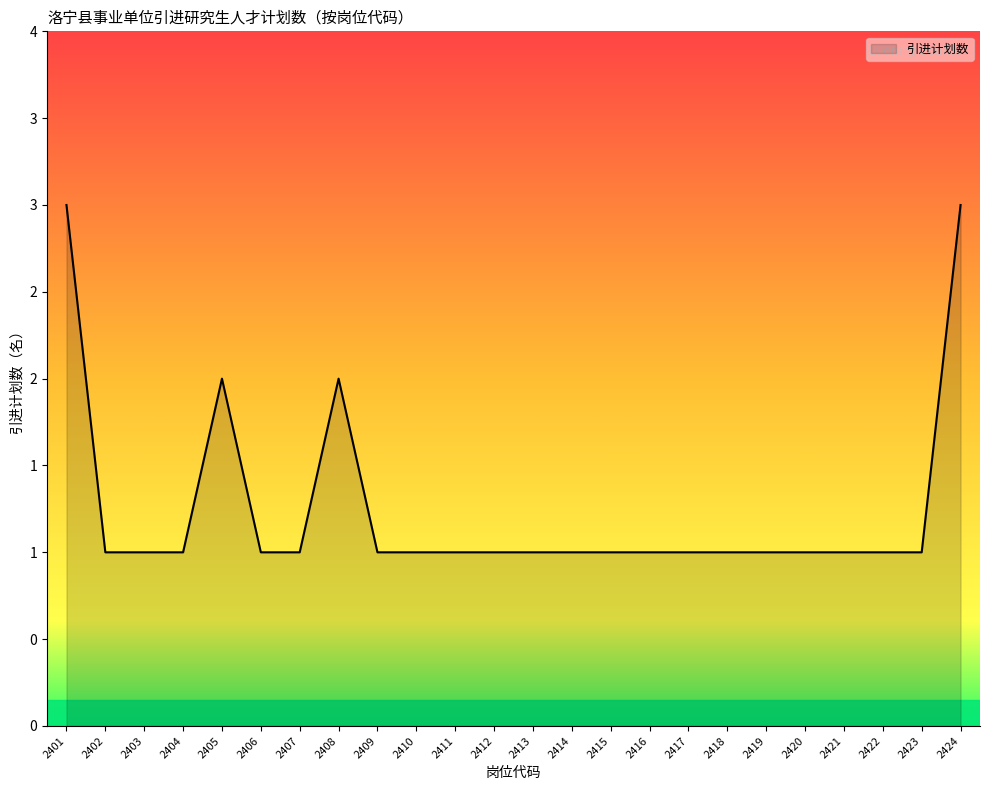

Is this an area chart (filled region under the line)?

Yes